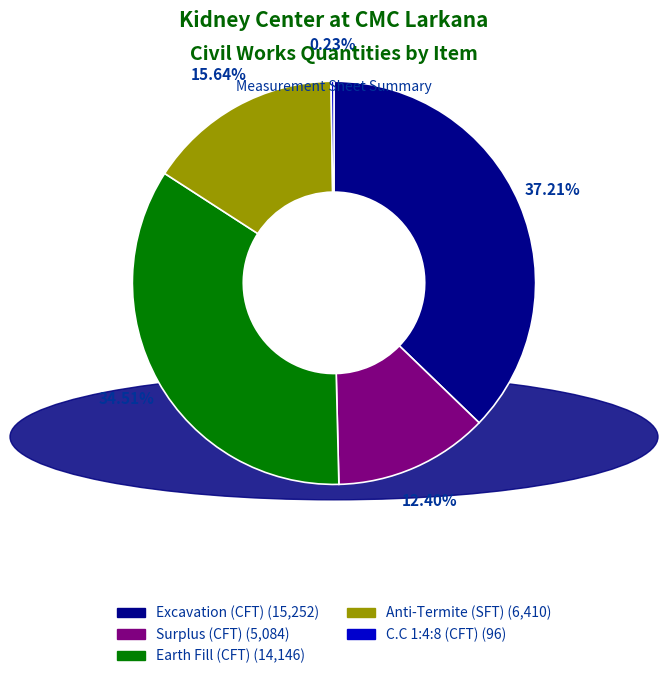

Does Surplus (CFT) represent more than half of the total?

No